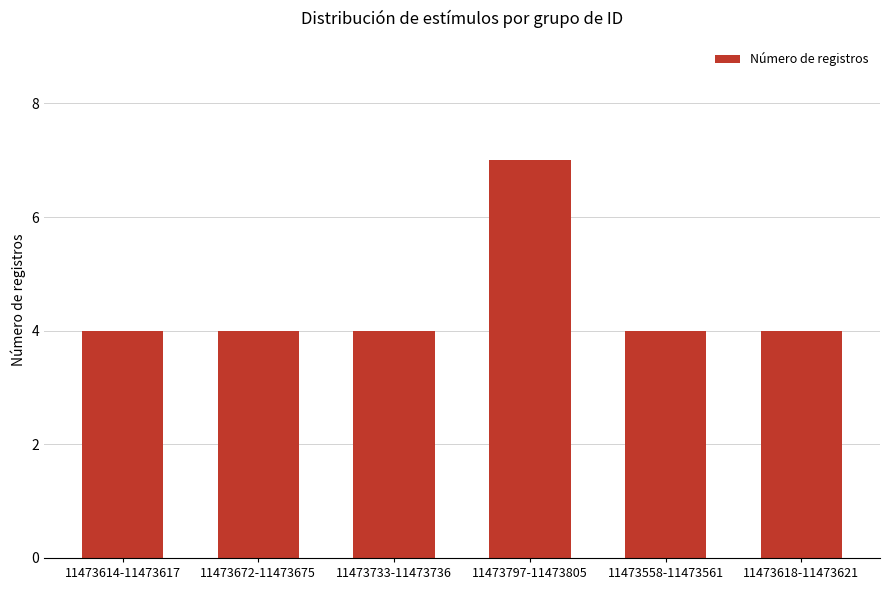

What is the sum of all values?

27